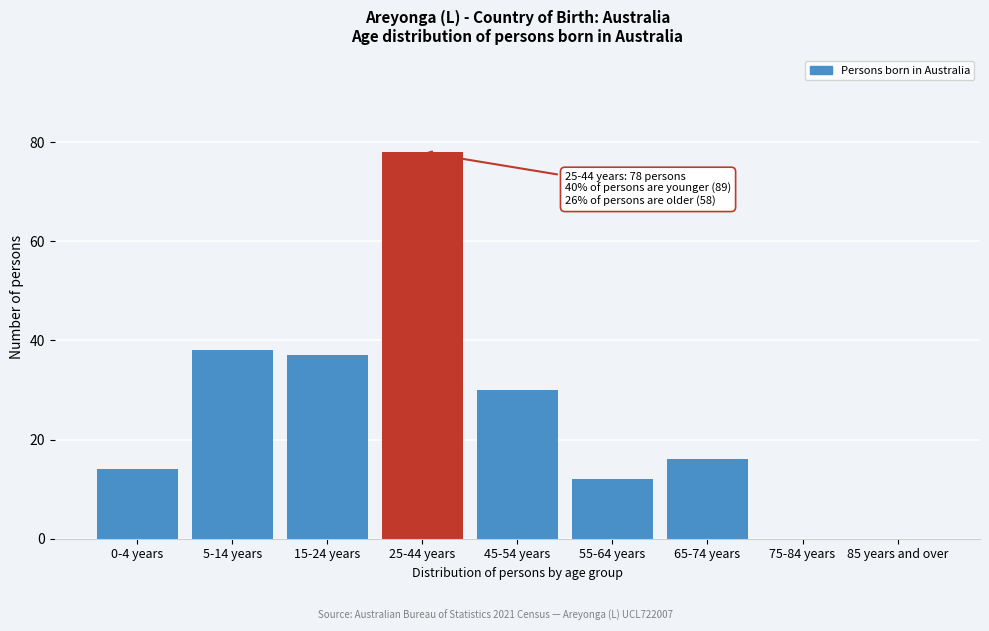

Reading left to right, what are all the values shown in this chart?

0-4 years=14	5-14 years=38	15-24 years=37	25-44 years=78	45-54 years=30	55-64 years=12	65-74 years=16	75-84 years=0	85 years and over=0